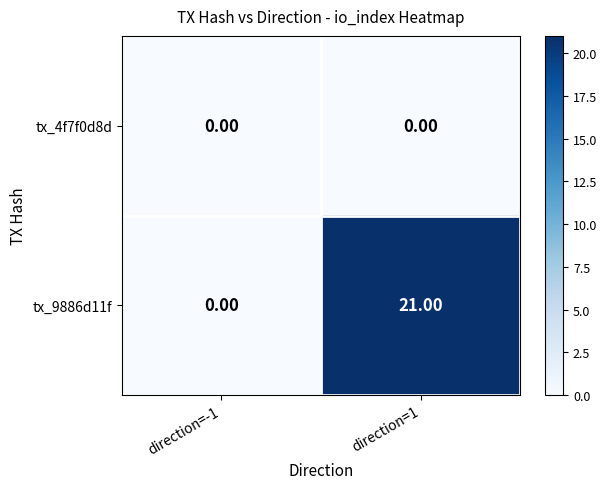

Rank the categories by tx_9886d11f value from lowest to highest.

direction=-1, direction=1